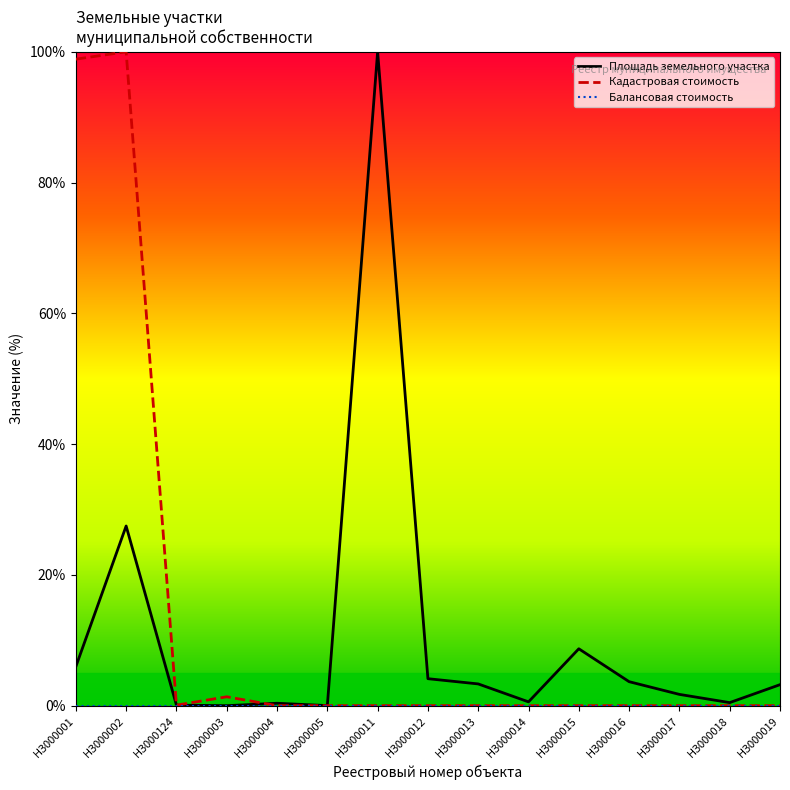

Where is Площадь земельного участка nearest to the value 50?

НЗ000002